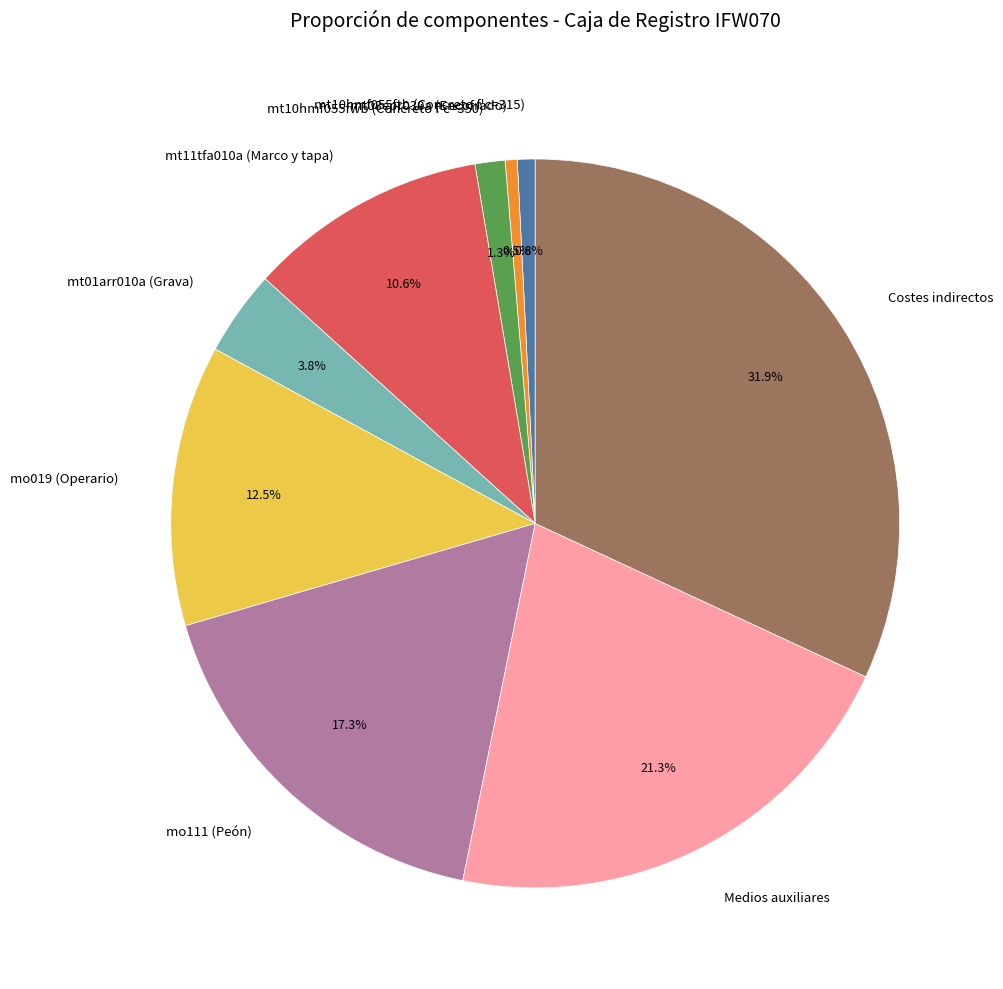

To the nearest percent, what is the average slice percentage?

11%